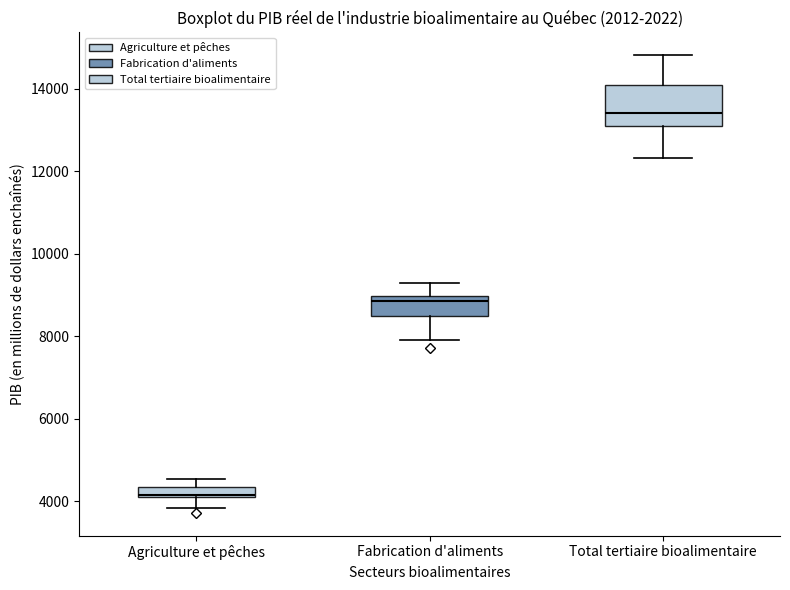

Which box is the tallest, from its lower edge to its upper edge?

Total tertiaire bioalimentaire